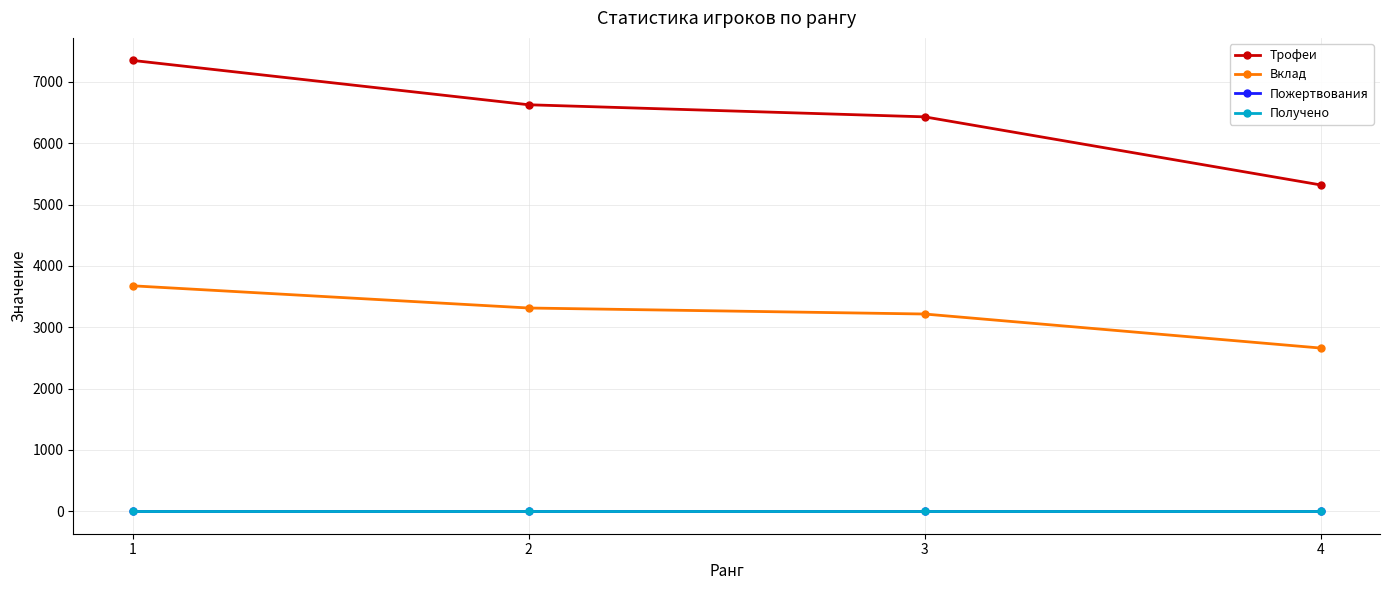

The value of Трофеи at 2 is 9214. True or false?

False